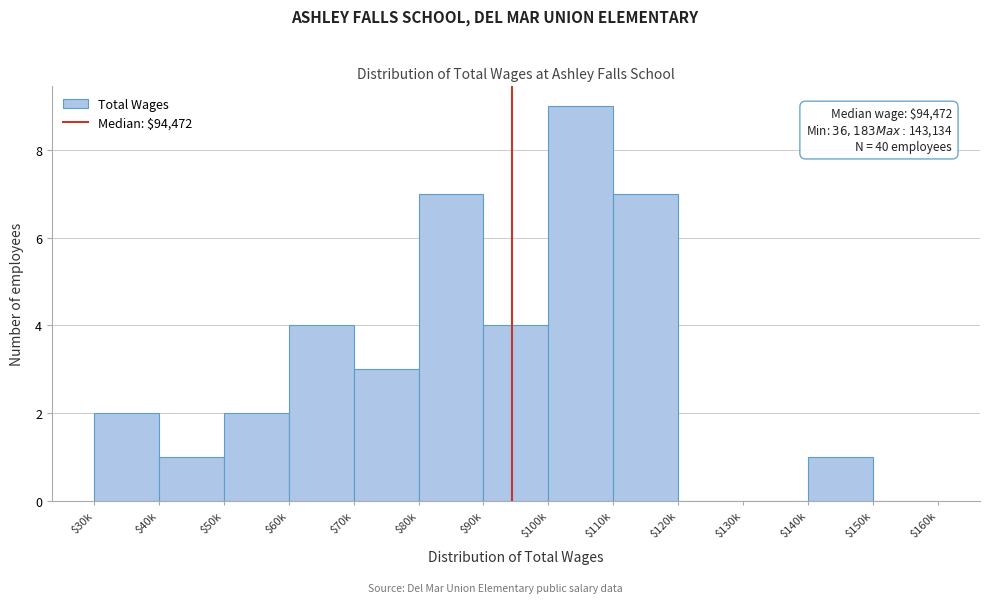

What is the greatest value displayed?

9